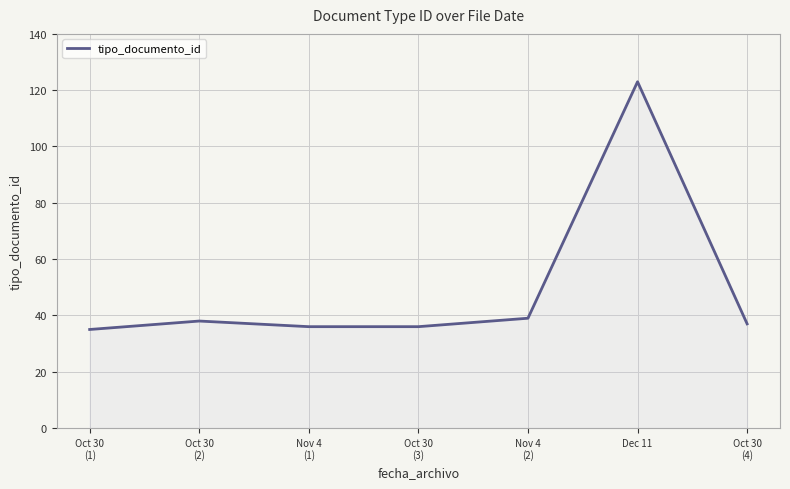

What is the maximum value shown in the chart?

123